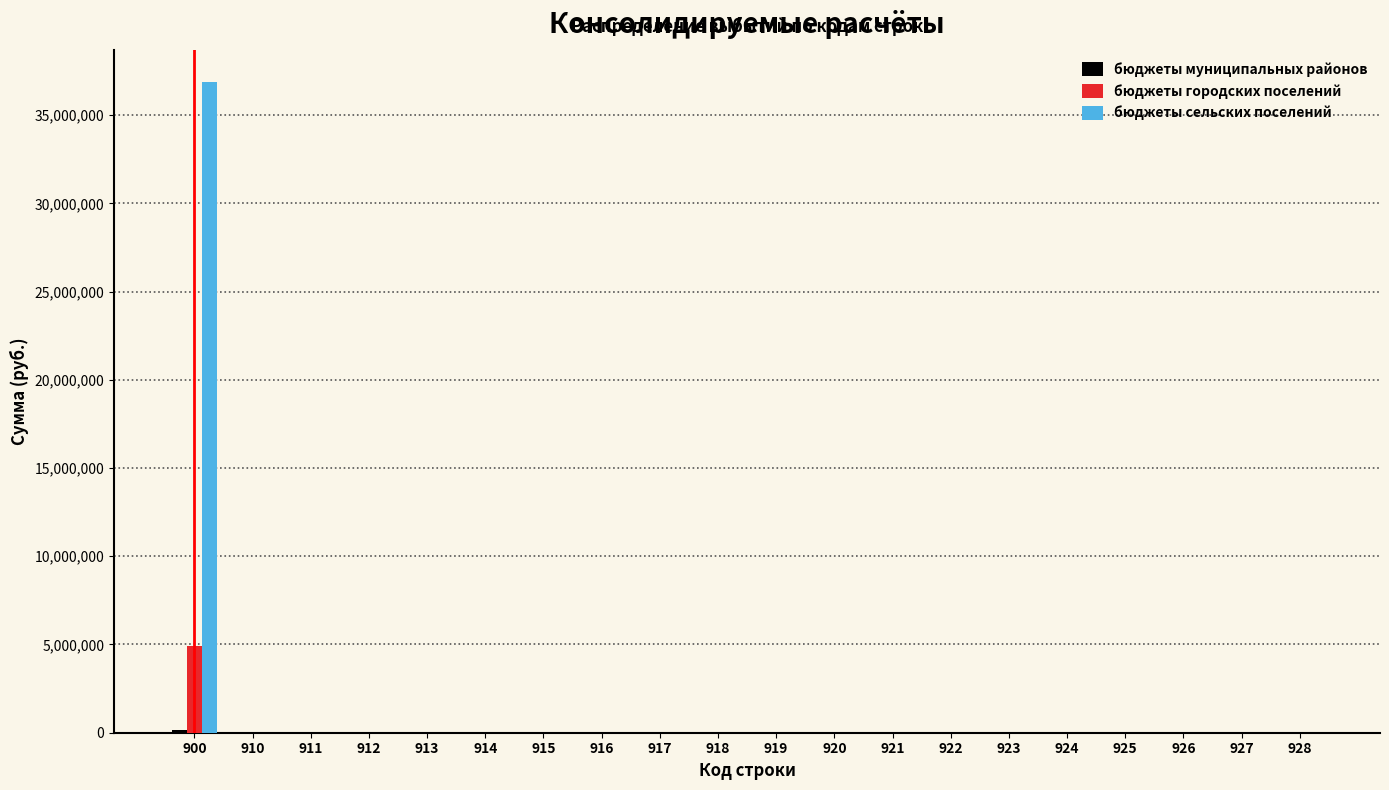

Which series has the largest total across all categories?

бюджеты сельских поселений